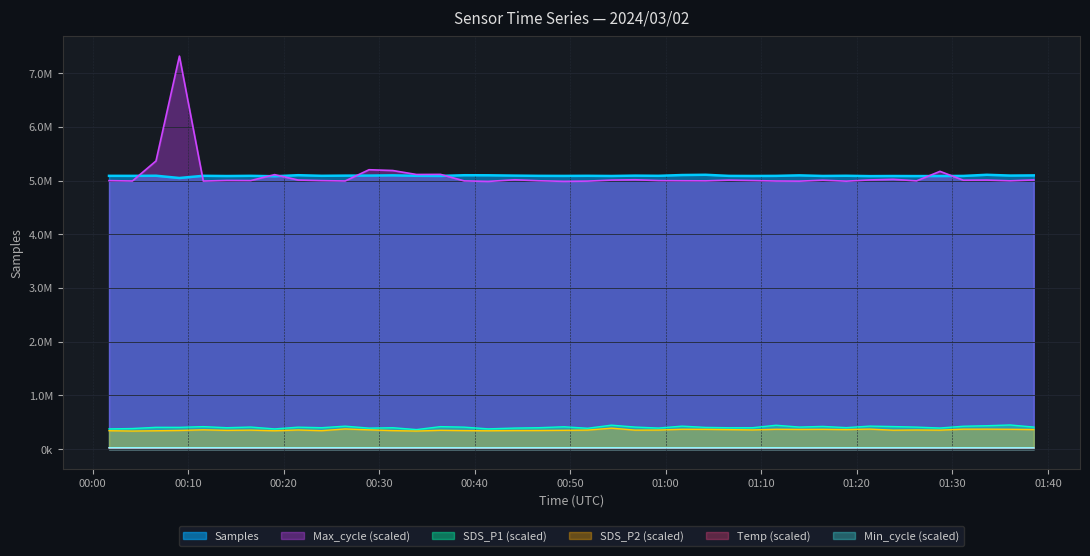

What are all the series names shown in the legend?

Samples, Max_cycle (scaled), SDS_P1 (scaled), SDS_P2 (scaled), Temp (scaled), Min_cycle (scaled)